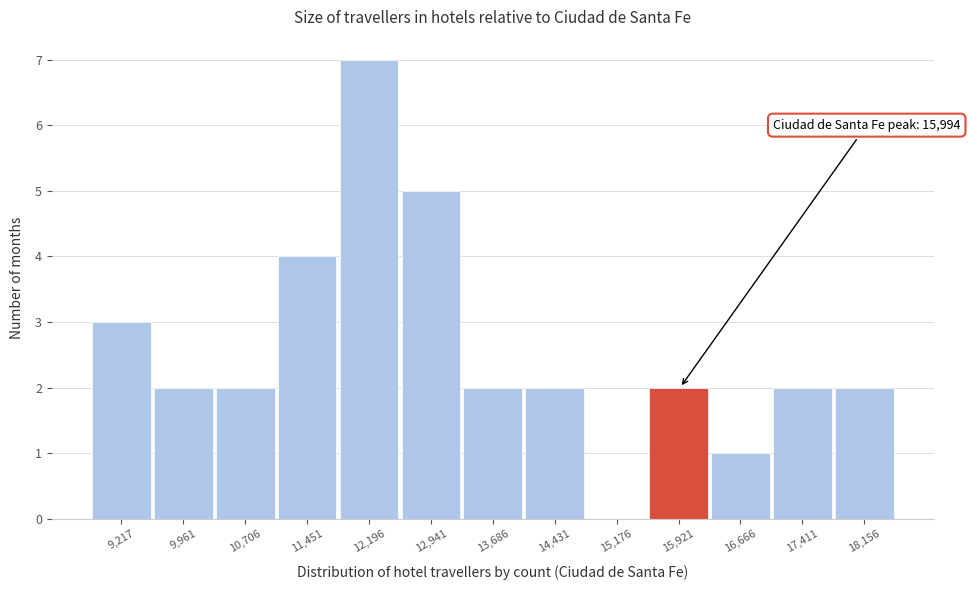

Reading left to right, what are all the values shown in this chart?

9,217=3	9,961=2	10,706=2	11,451=4	12,196=7	12,941=5	13,686=2	14,431=2	15,176=0	15,921=2	16,666=1	17,411=2	18,156=2